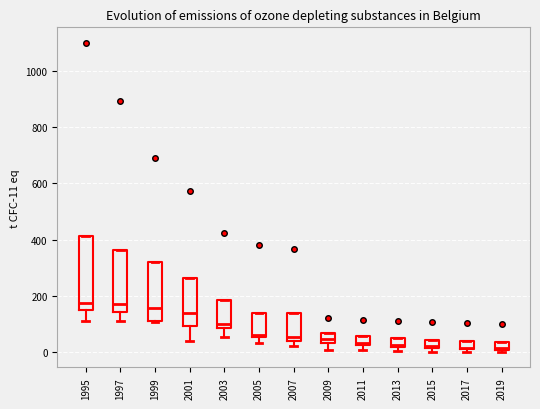

Comparing the boxes themselves (not the whiskers), which one is the tallest?

1995